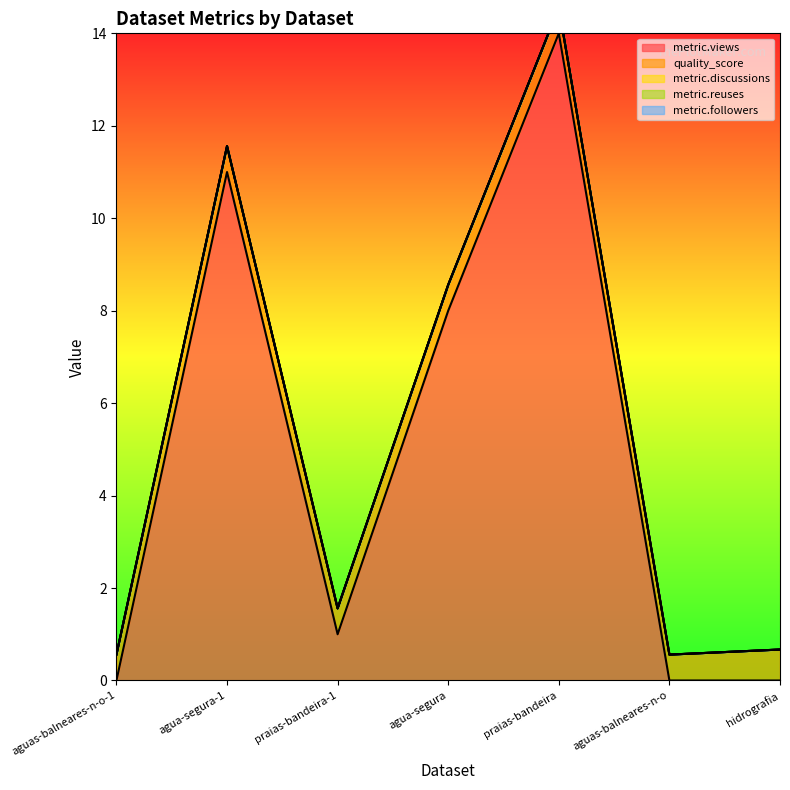

Which series changed the most between praias-bandeira and aguas-balneares-n-o?

metric.views